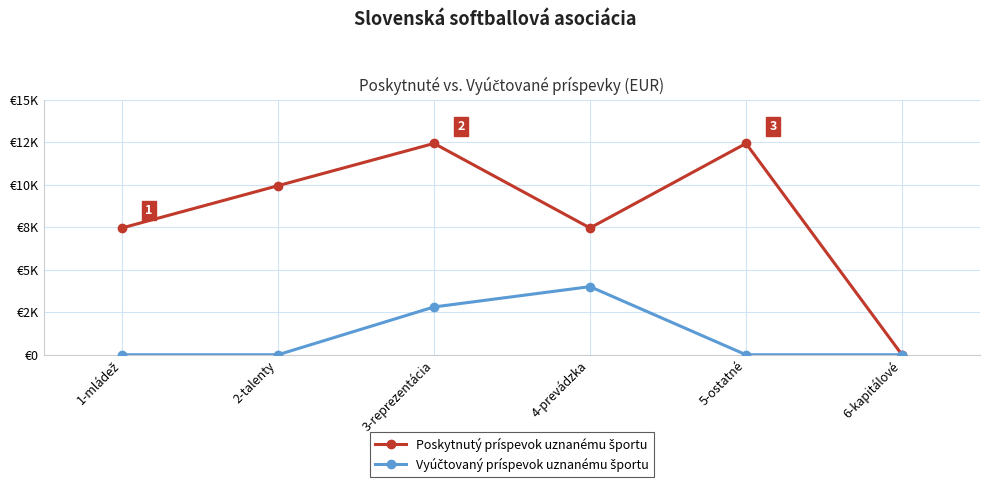

What position from the right is 5-ostatné?

2